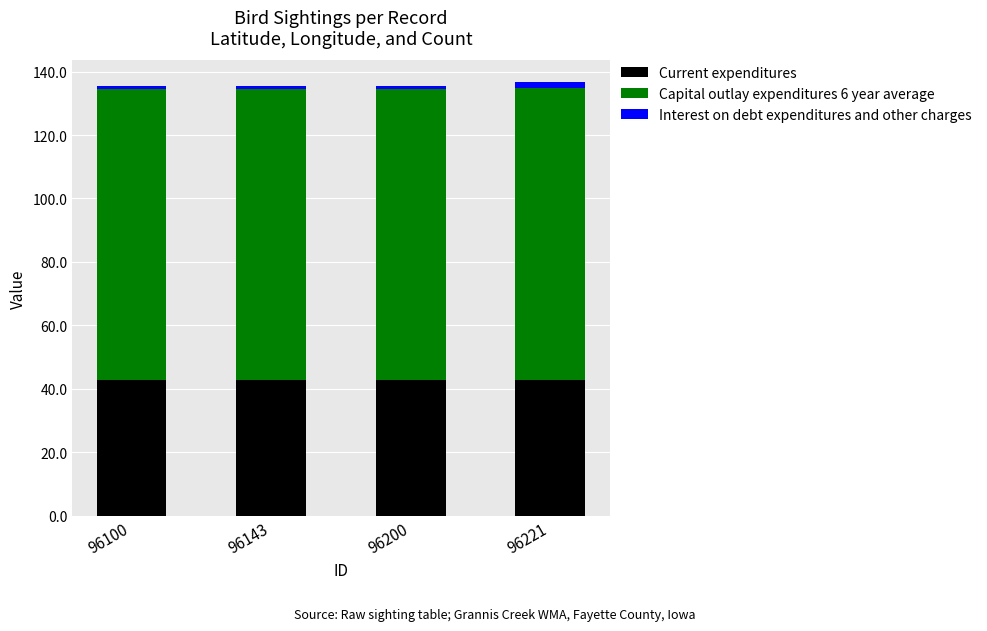

True or false: Current expenditures has a value of 42.8 at 96143.

True